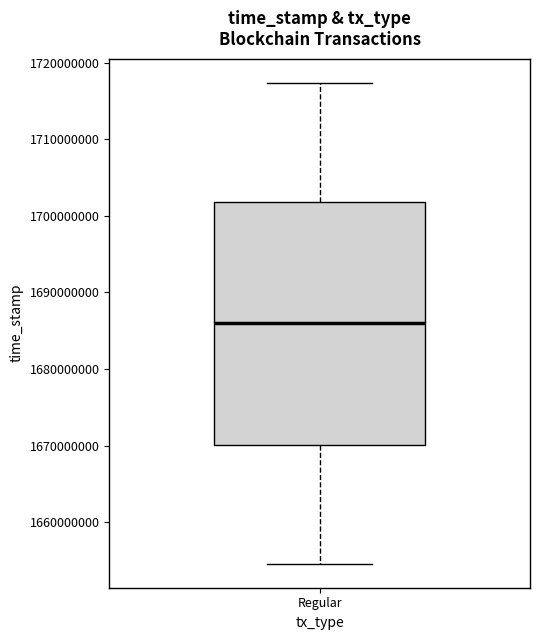

Transcribe this box plot: give where the median line is, the range the box spans, and where the two whiskers end, as read against the y-axis. The values are not printed on the chart, so give them approximately, as read against the axis.

median 1686000000, box 1670000000 to 1702000000, whiskers 1655000000 to 1717000000